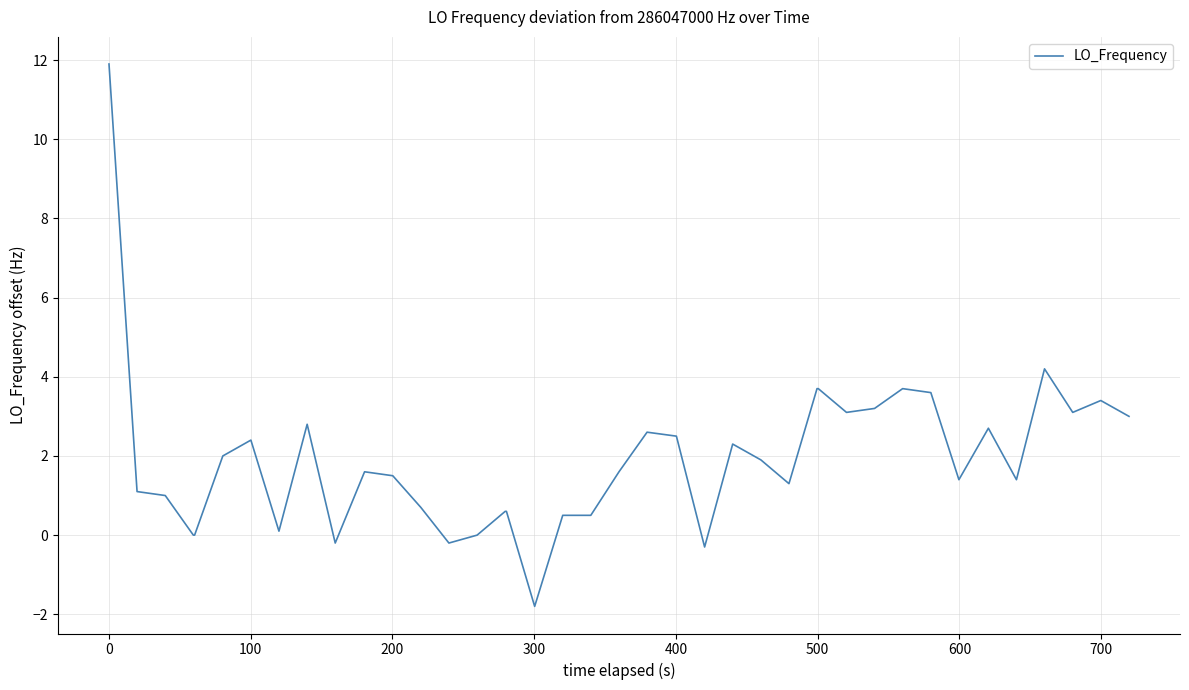

Reading left to right, transcribe all the data shown in this chart.

11.9	1.1	1.0	0.0	0.0	2.0	2.4	0.1	2.8	-0.2	1.6	1.5	0.7	-0.2	0.0	0.6	0.6	-1.8	0.5	0.5	1.6	2.6	2.5	-0.3	2.3	1.9	1.3	3.7	3.7	3.1	3.2	3.7	3.6	1.4	2.7	1.4	4.2	3.1	3.4	3.0